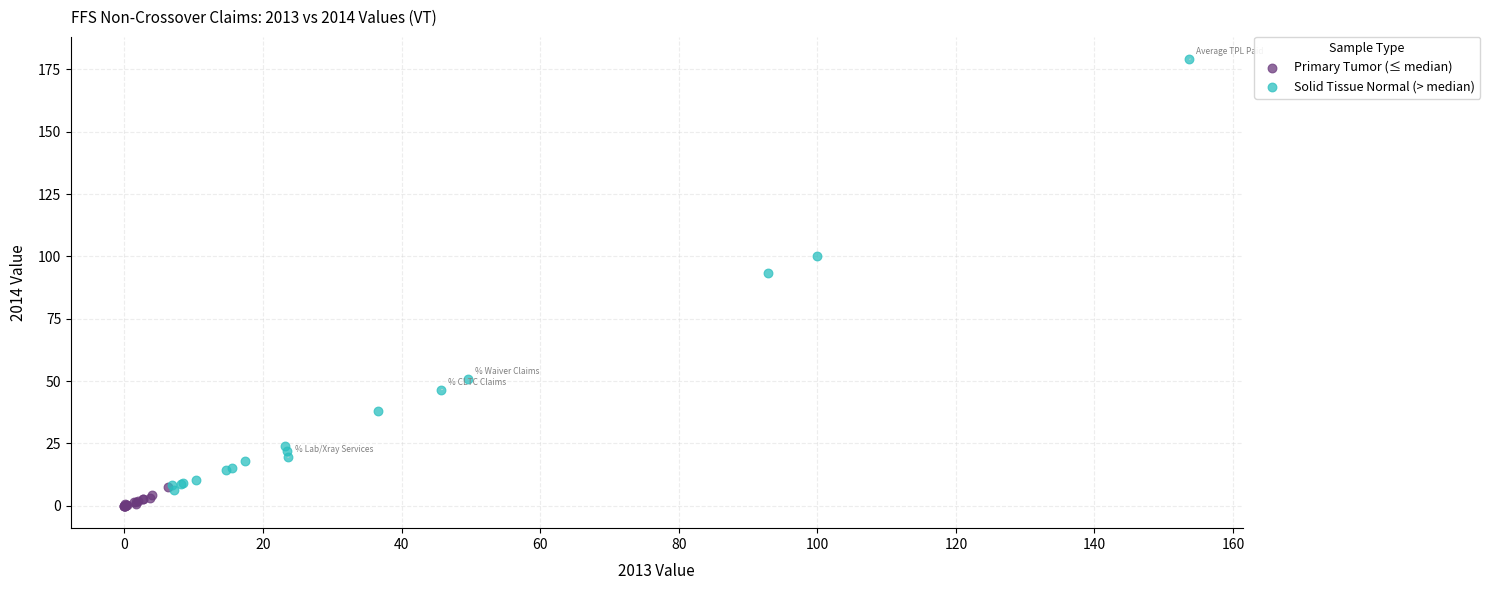

Which series reaches the maximum Y coordinate?

Solid Tissue Normal (> median)